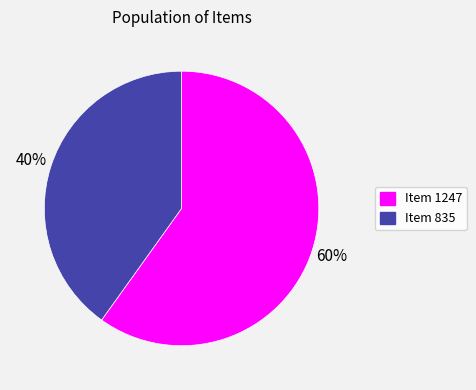

What is the smallest slice in the pie chart?

Item 835